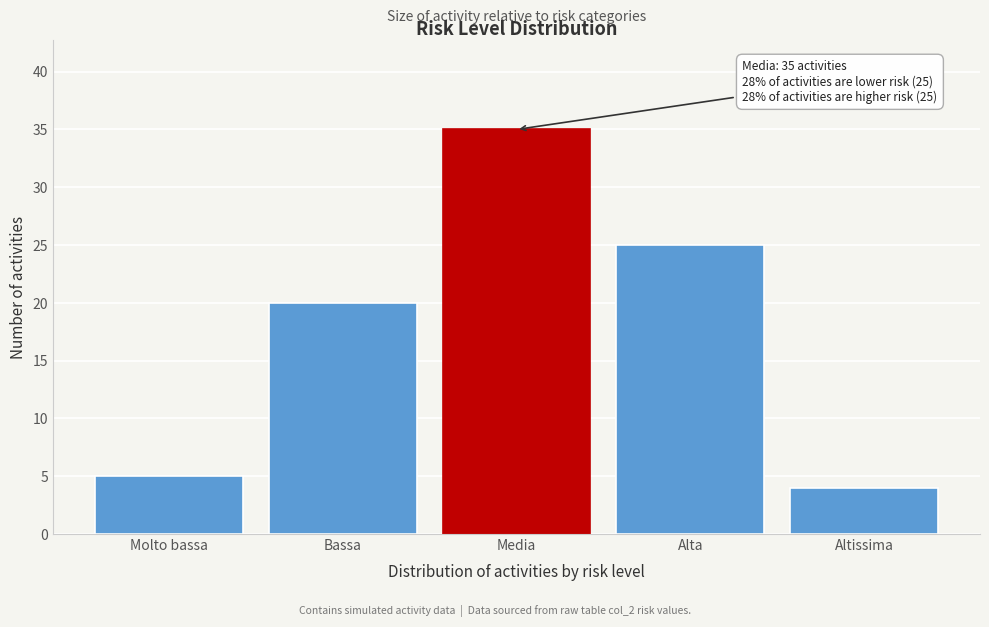

Reading right to left, what are all the values shown in this chart?

4	25	35	20	5